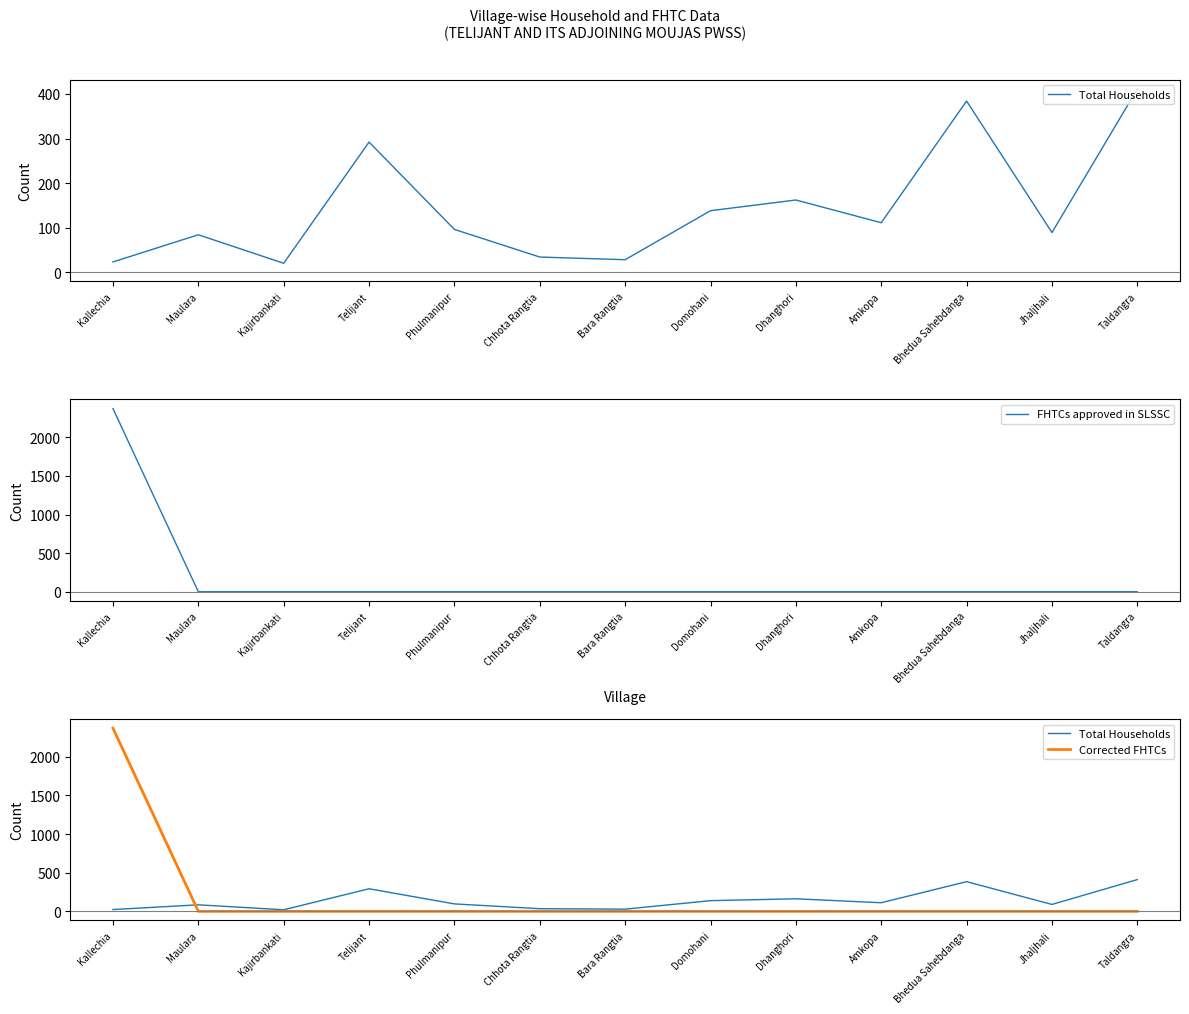

Is the value of Corrected FHTCs at Jhaljhali greater than the value of Total Households at Phulmanipur?

No